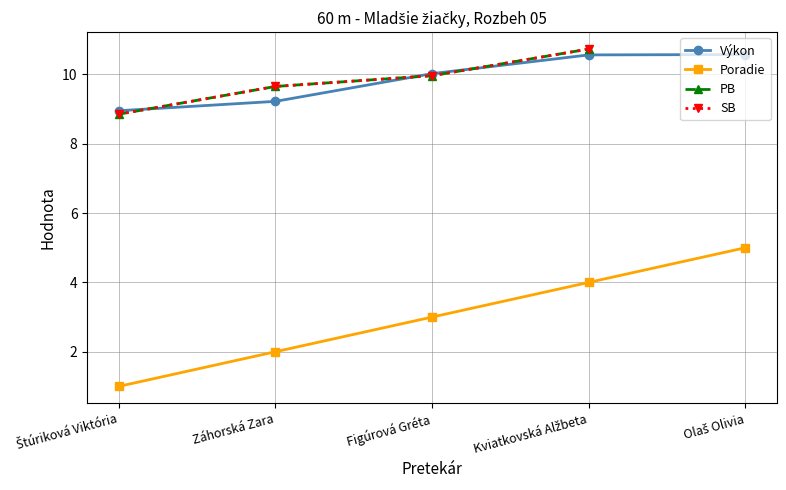

True or false: Poradie has a value of 0.5 at Štúriková Viktória.

False